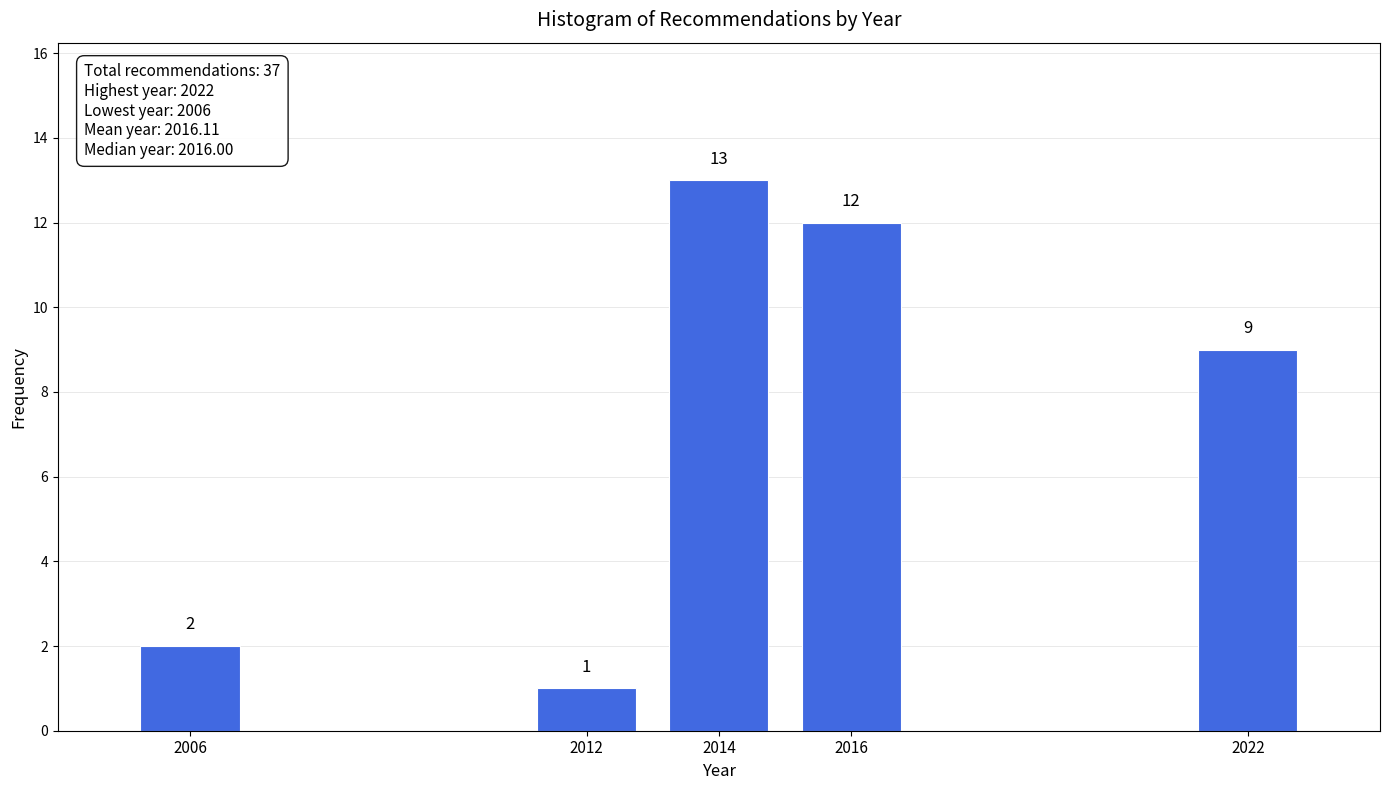

Reading left to right, what are all the values shown in this chart?

2	1	13	12	9